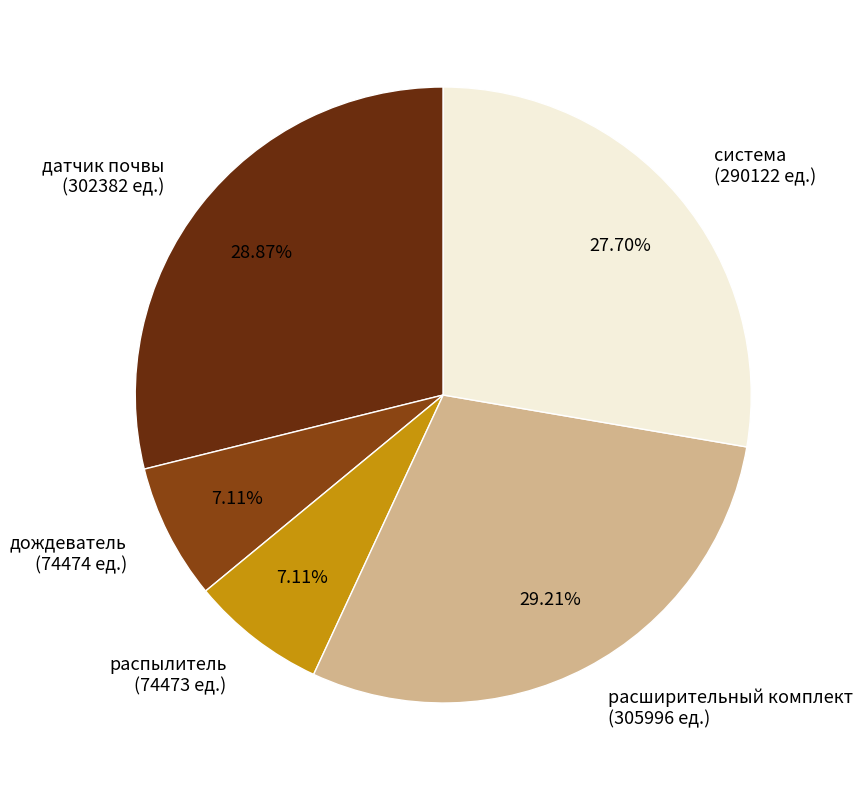

Do расширительный комплект and дождеватель together represent more than half of the pie?

No